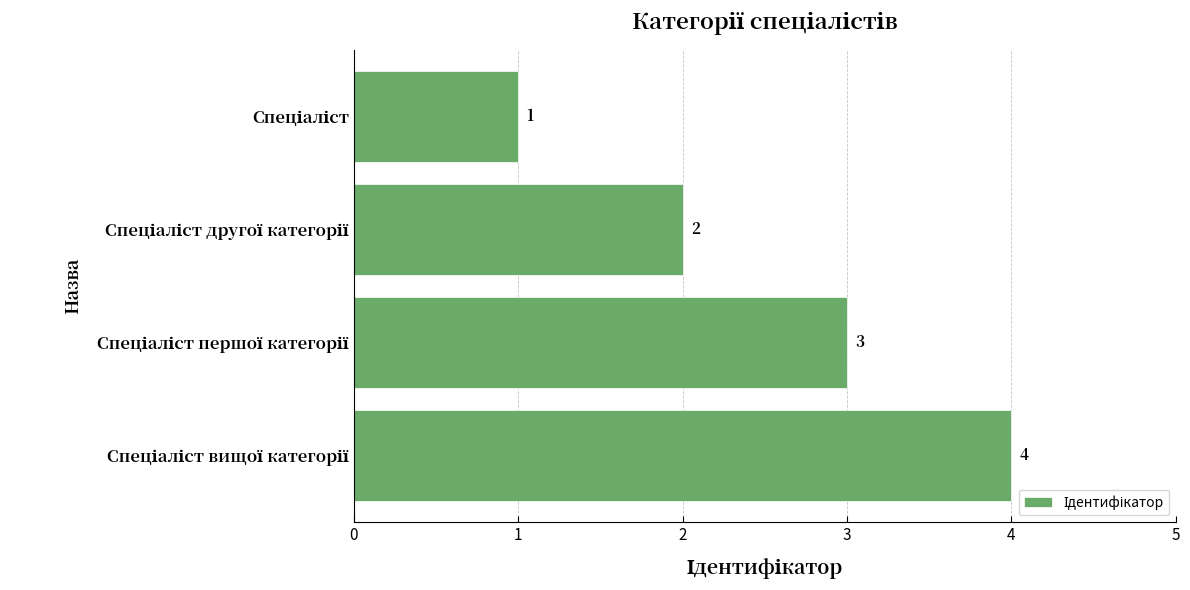

What is the difference between the maximum and minimum values?

3